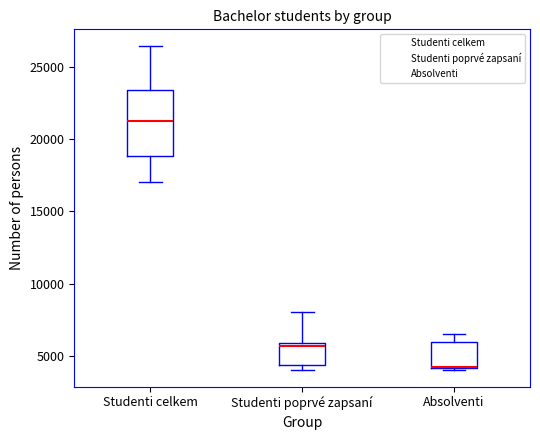

Comparing the boxes themselves (not the whiskers), which one is the tallest?

Studenti celkem